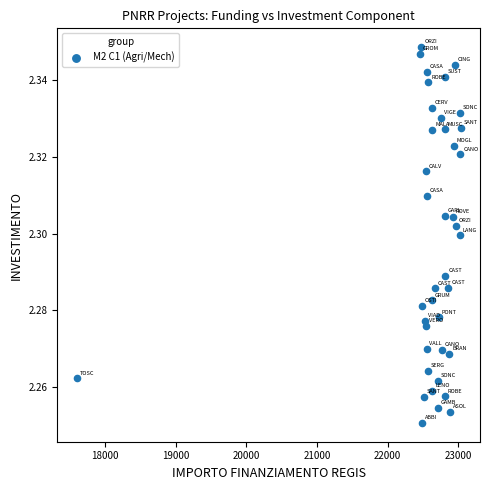

What is the range of X values (max minus min)?

5432.4